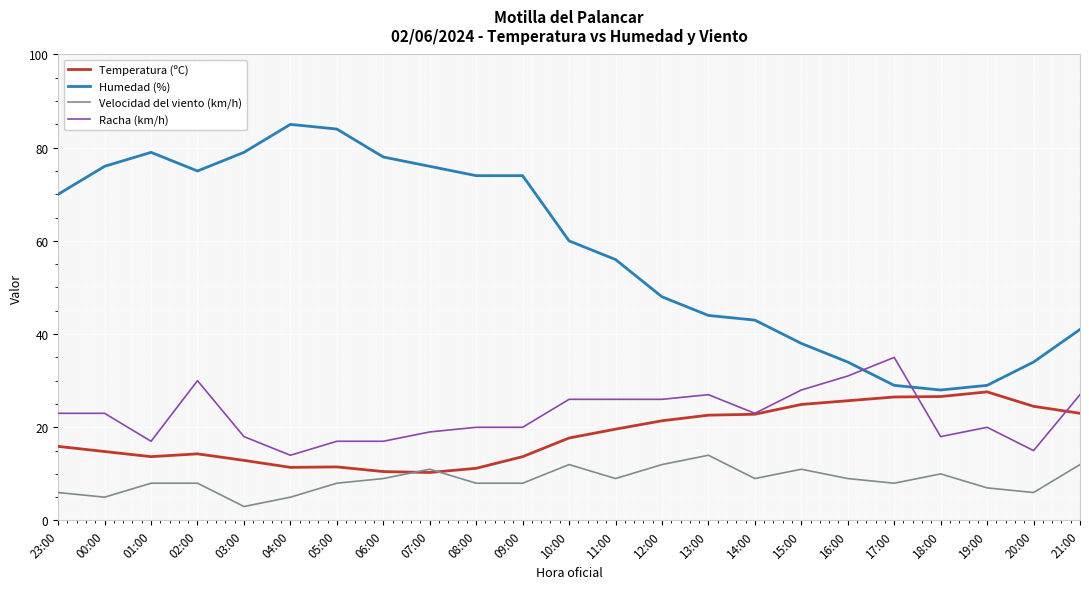

At which category is the sum across all series the highest?

02:00